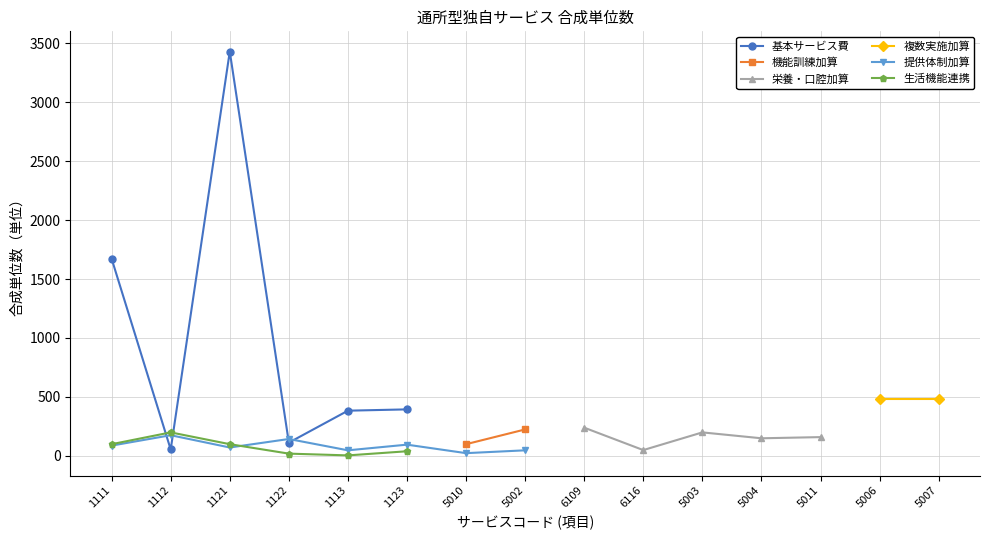

The 提供体制加算 series shows 96 at 1123. True or false?

True